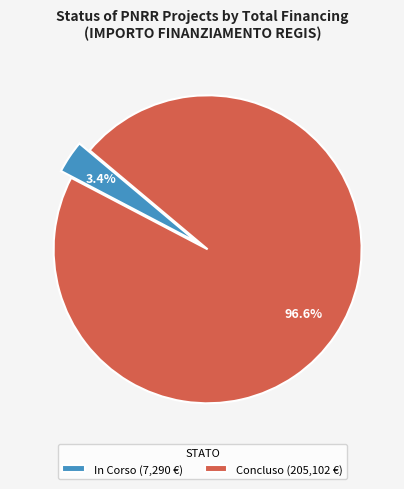

Which has a higher value, Concluso (205,102 €) or In Corso (7,290 €)?

Concluso (205,102 €)